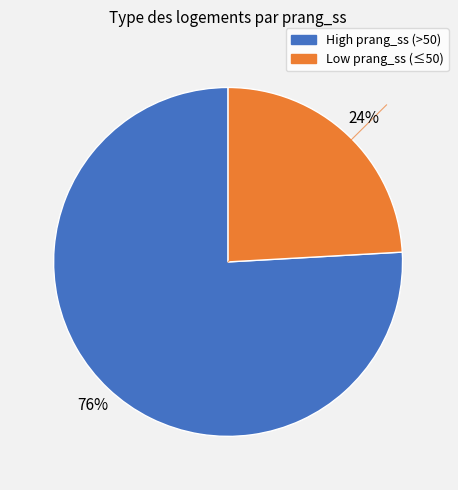

To the nearest percent, what is the difference between the largest and smallest slice percentages?

52%